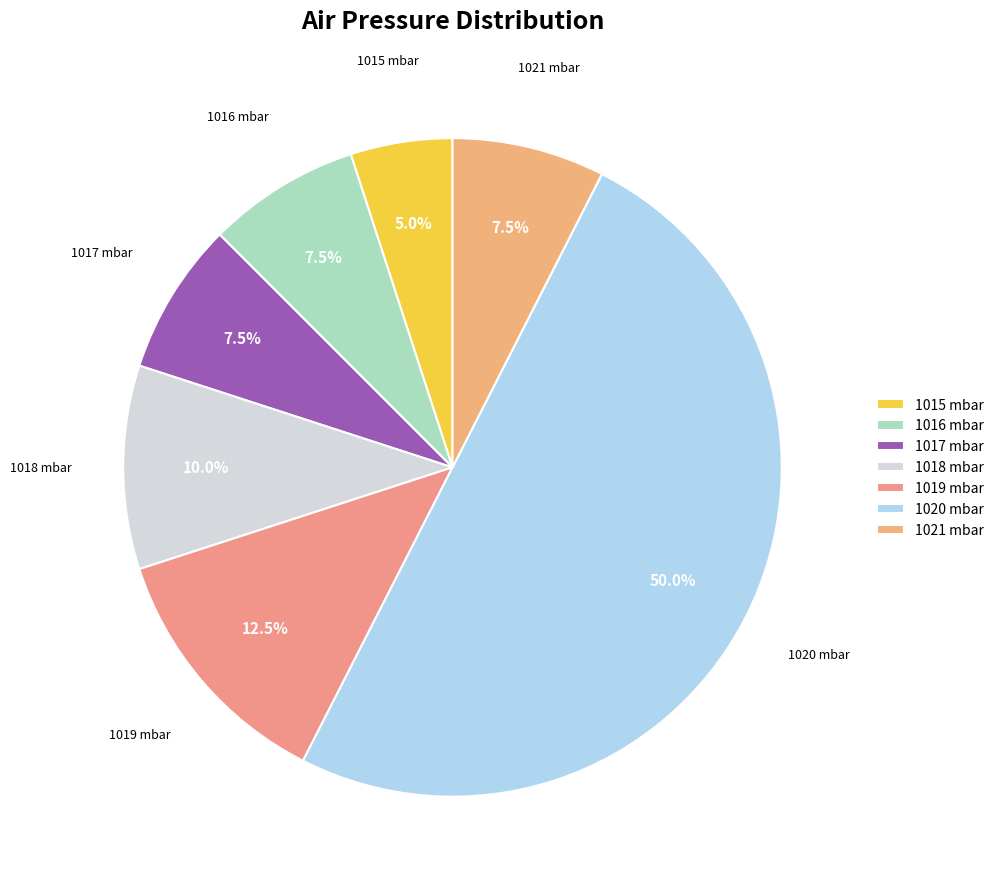

Which slice is the smallest?

1015 mbar